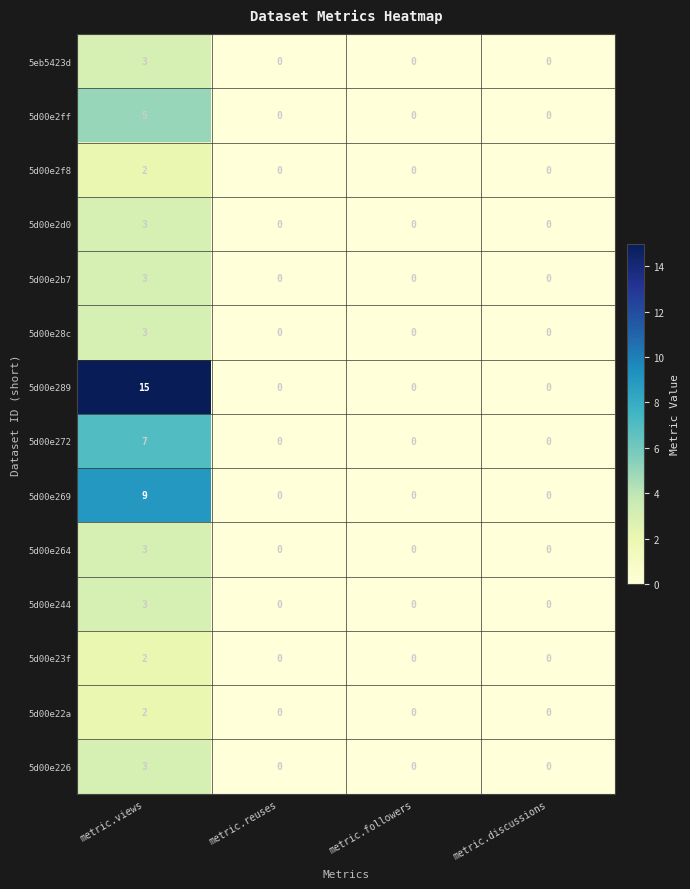

Count the number of data series in this chart.

14